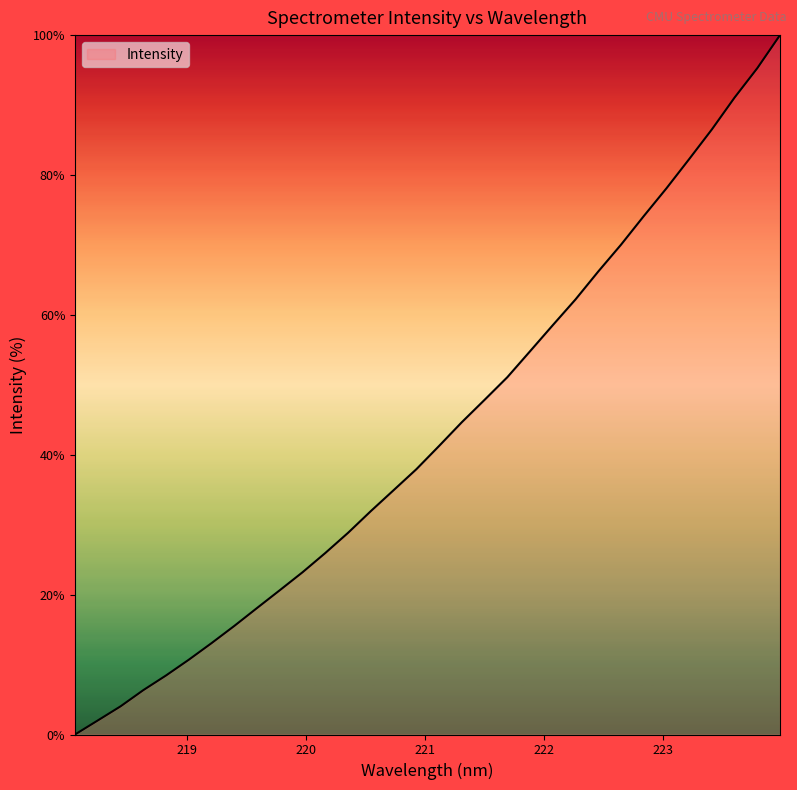

What is the greatest value displayed?

100.0